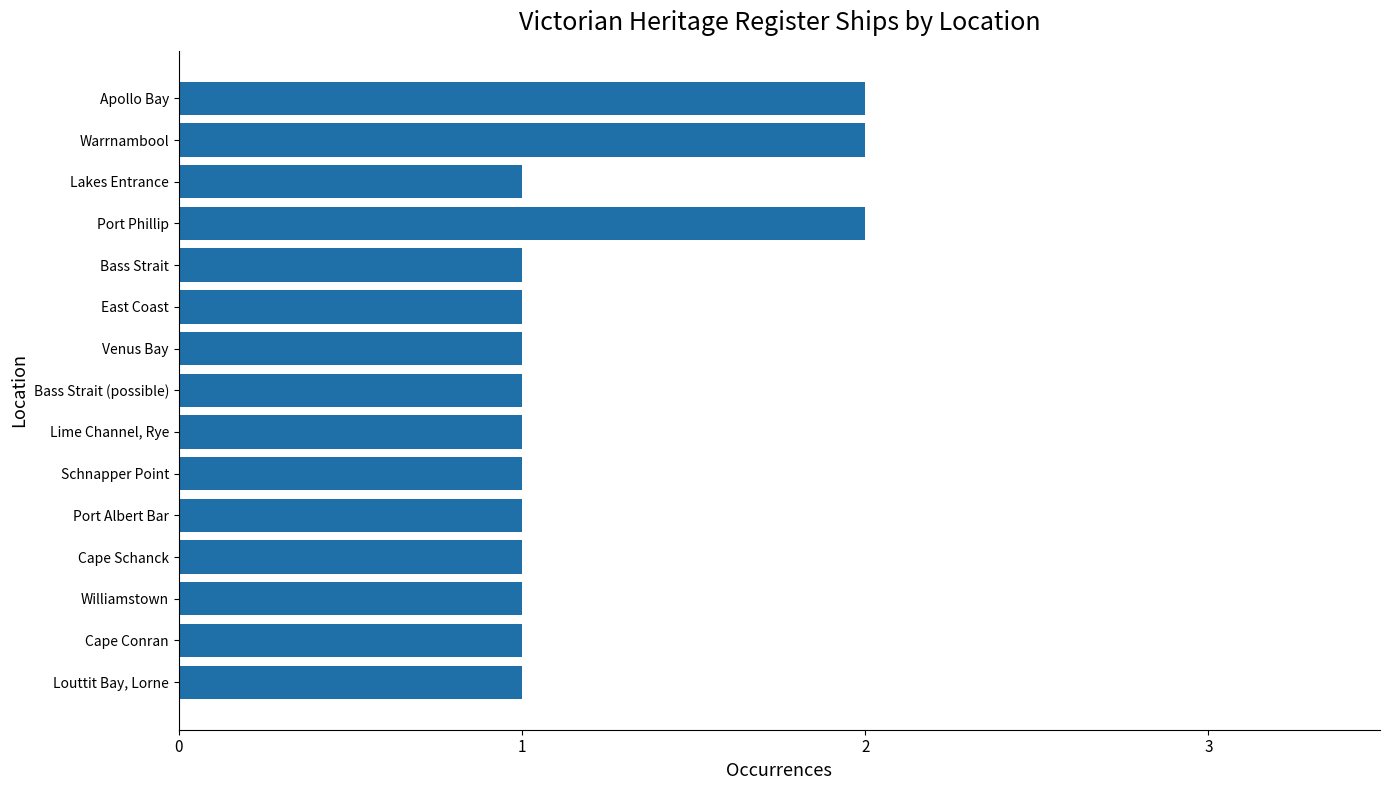

The value at Apollo Bay is 2. True or false?

True